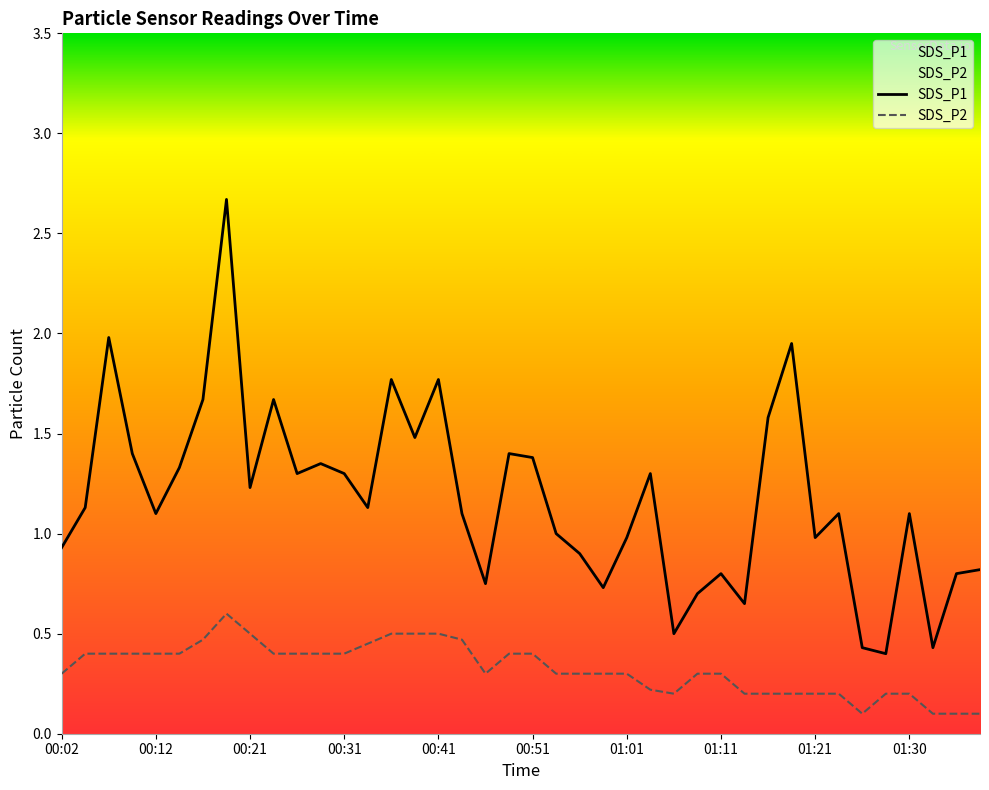

Read the SDS_P1 value at 01:38.

0.8